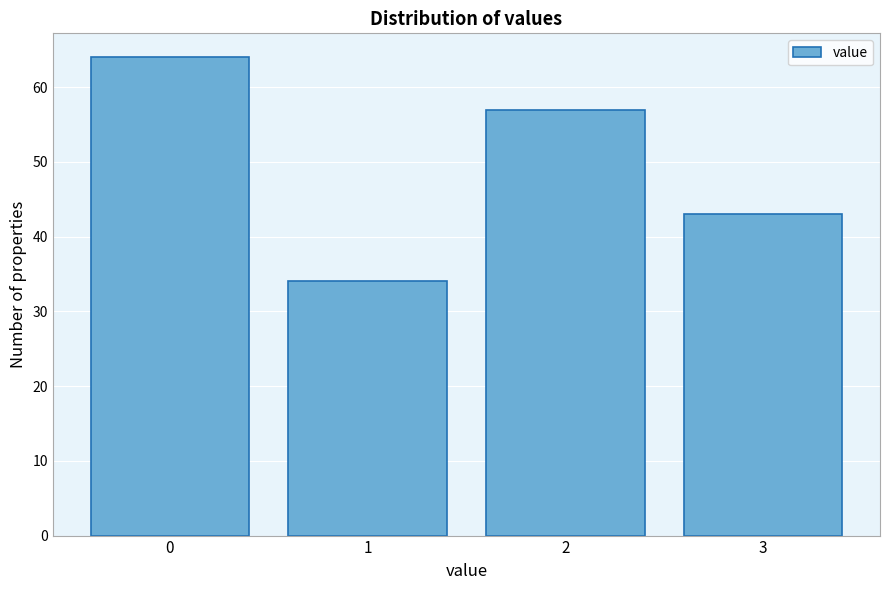

Reading left to right, extract all data points from this chart.

0=64	1=34	2=57	3=43